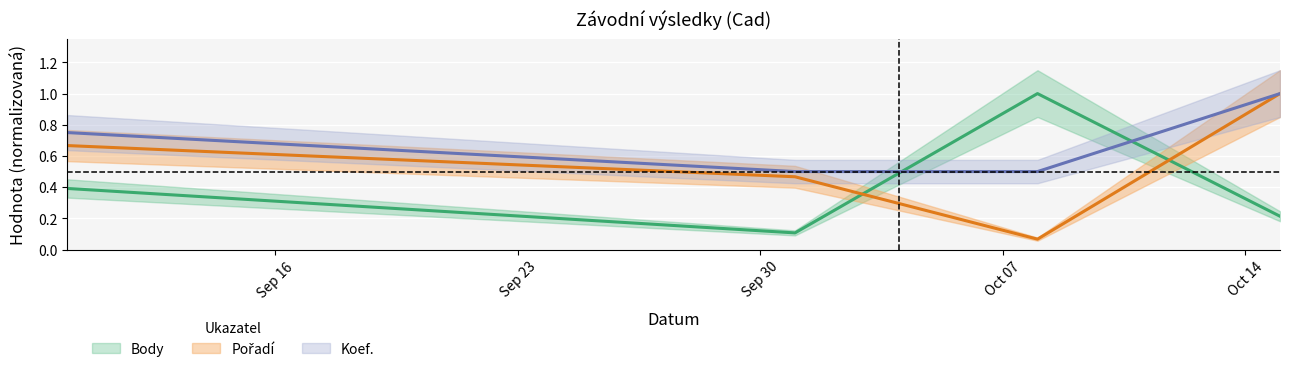

What is the total value across all series at 2022-10-15?

2.2